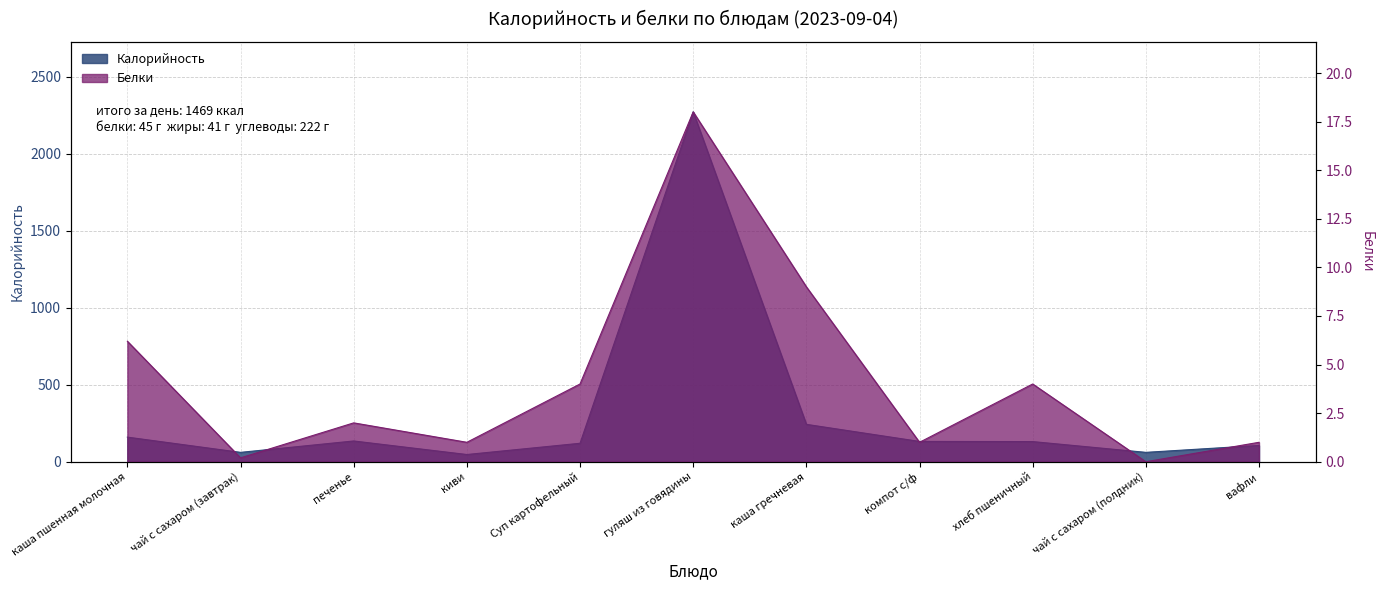

Where does the Белки series first go above 2?

каша пшенная молочная